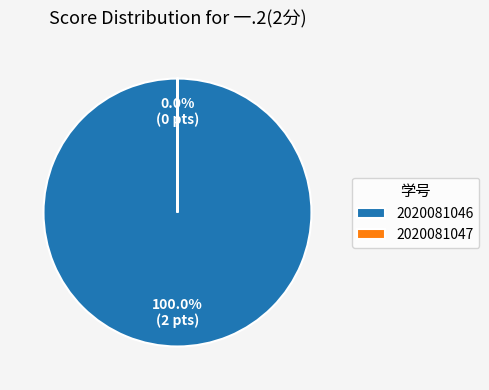

Which slice represents more than half of the pie?

2020081046